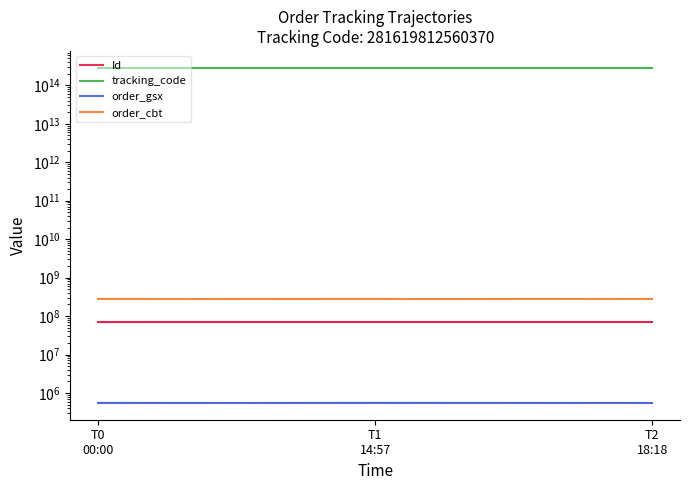

At which label does order_gsx reach its minimum?

T0
00:00